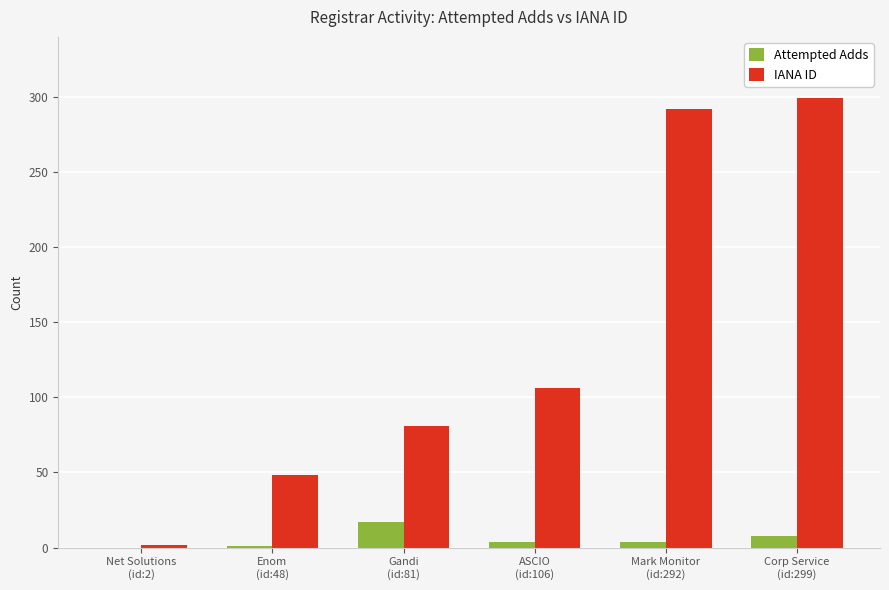

Which series has the largest total across all categories?

IANA ID